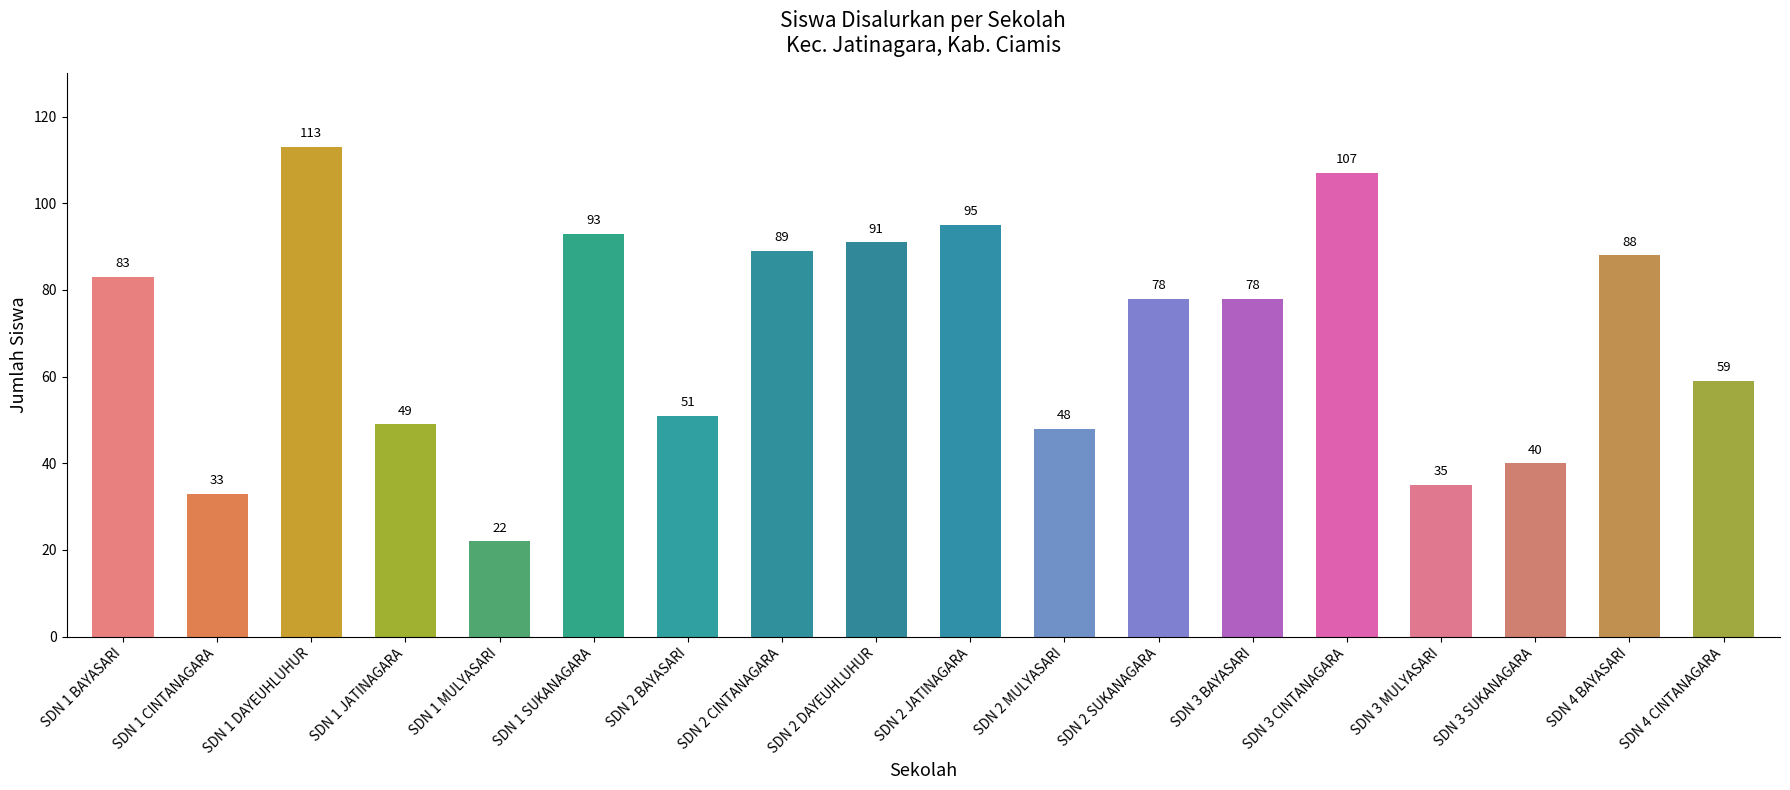

The chart shows a value of 152 at SDN 2 CINTANAGARA. True or false?

False